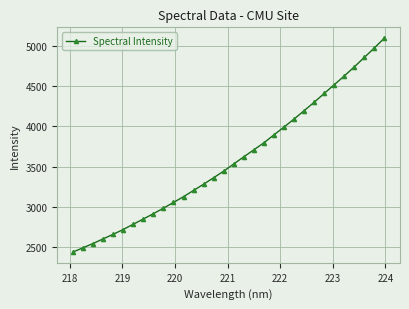

What is the smallest value displayed?

2438.1